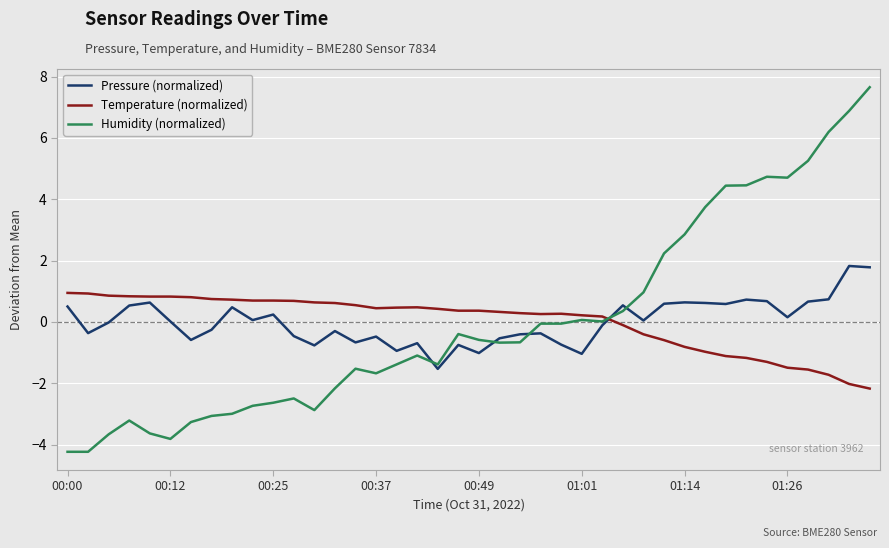

How many distinct data groups are displayed?

3